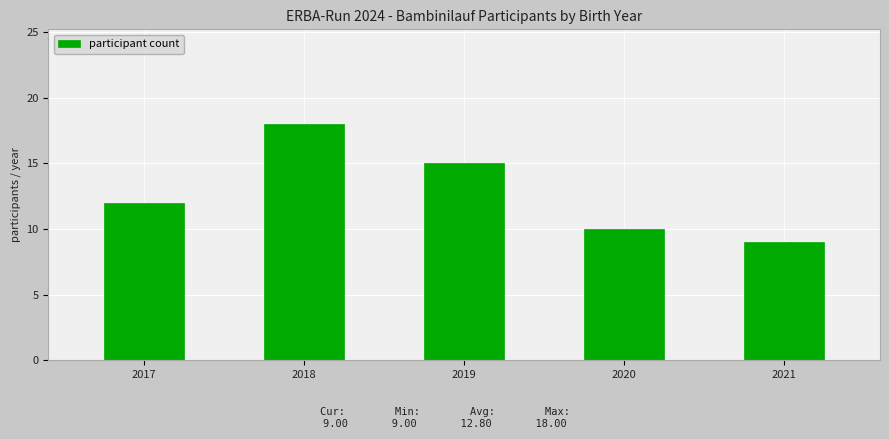

Reading left to right, transcribe all the data shown in this chart.

12	18	15	10	9